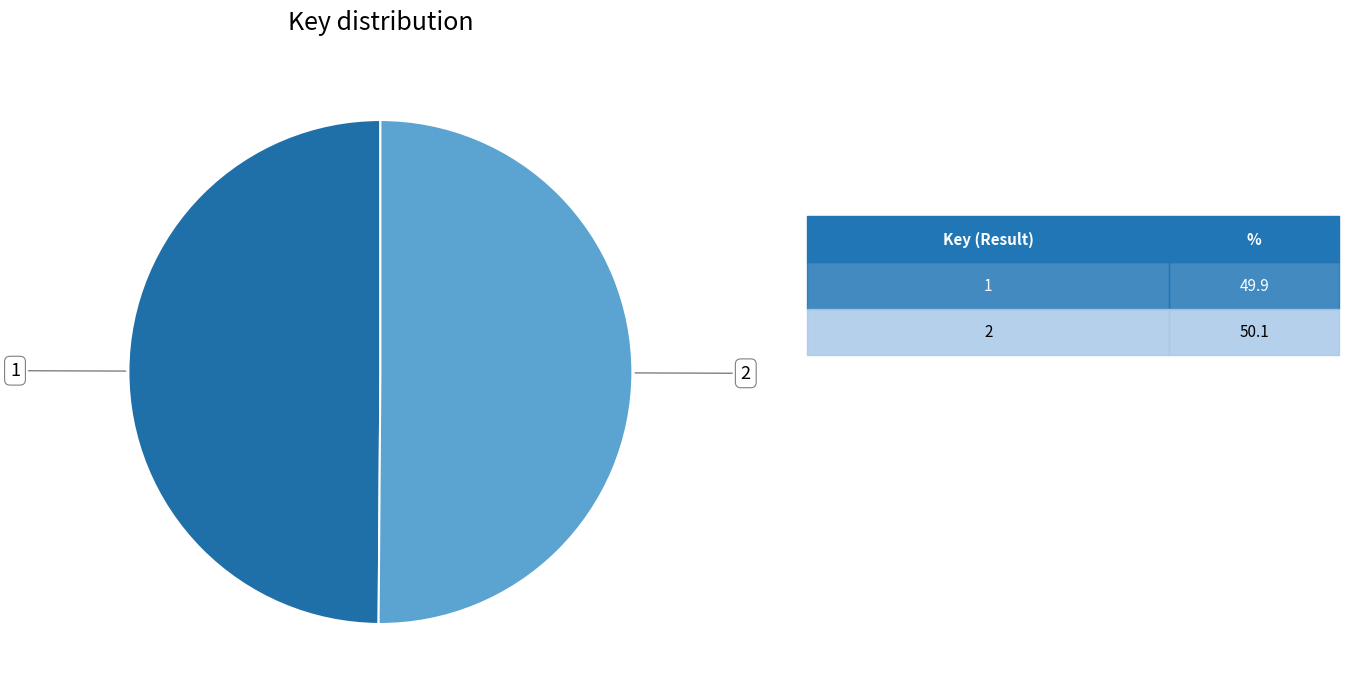

Rank the categories by value from lowest to highest.

1, 2